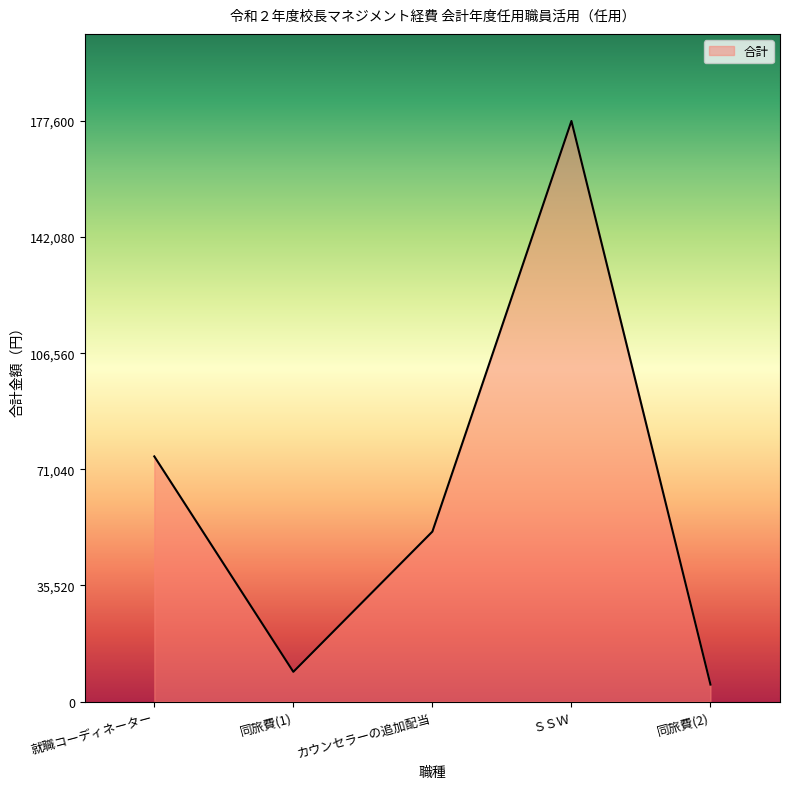

What is the difference between the values at カウンセラーの追加配当 and 就職コーディネーター?

23000